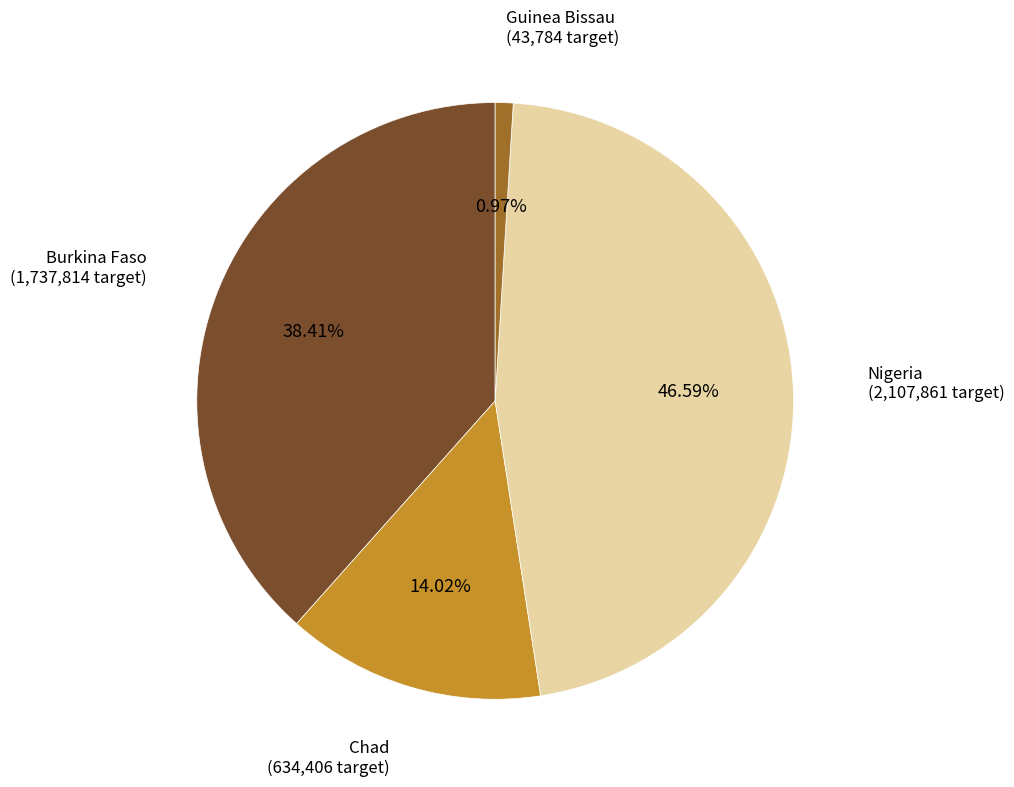

Does any single category account for the majority?

No